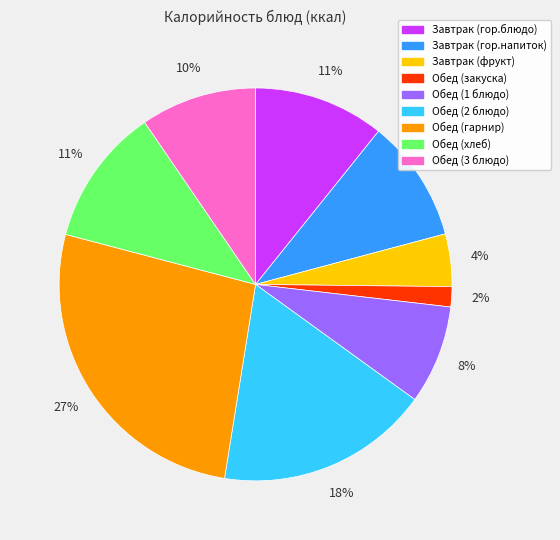

Between Обед (закуска) and Обед (гарнир), which is larger?

Обед (гарнир)